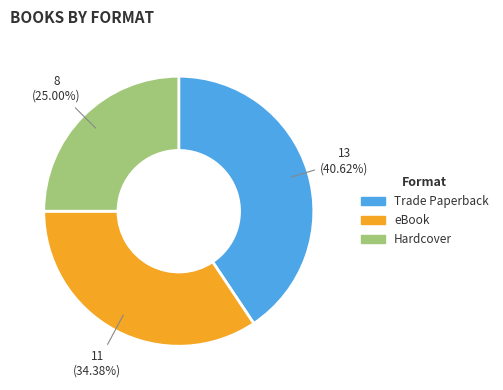

What percentage is NOT represented by eBook?

65.6%